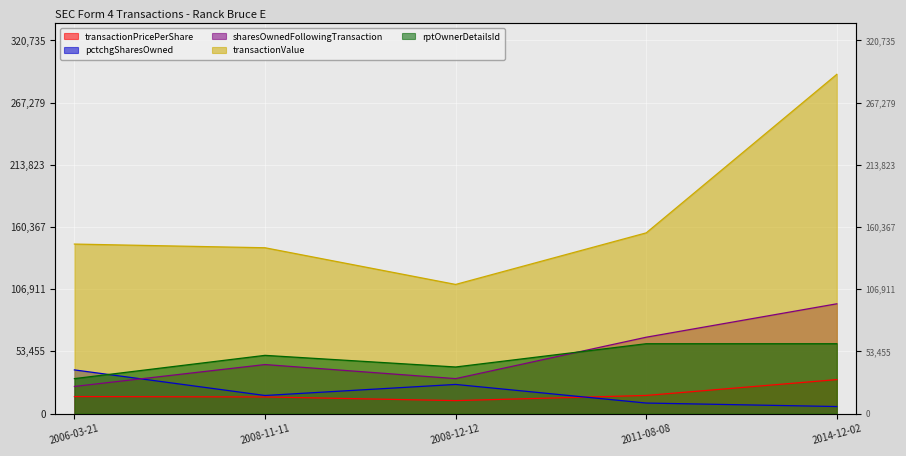

At which category is the sum across all series the highest?

2014-12-02